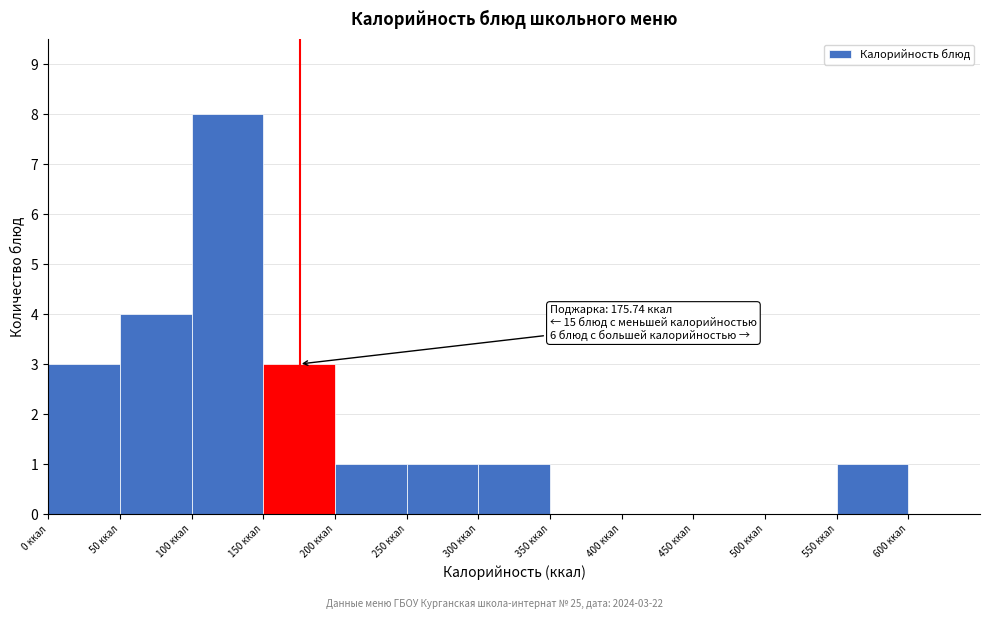

Which range on the x-axis has the tallest bar?

100 to 150